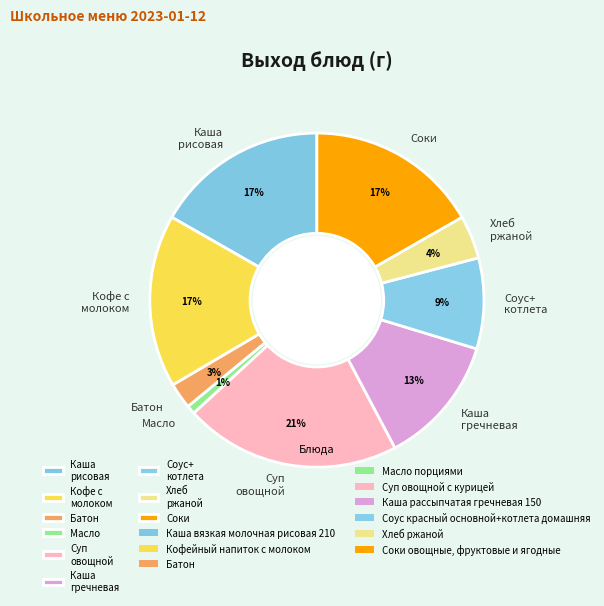

What is the smallest slice in the pie chart?

Масло